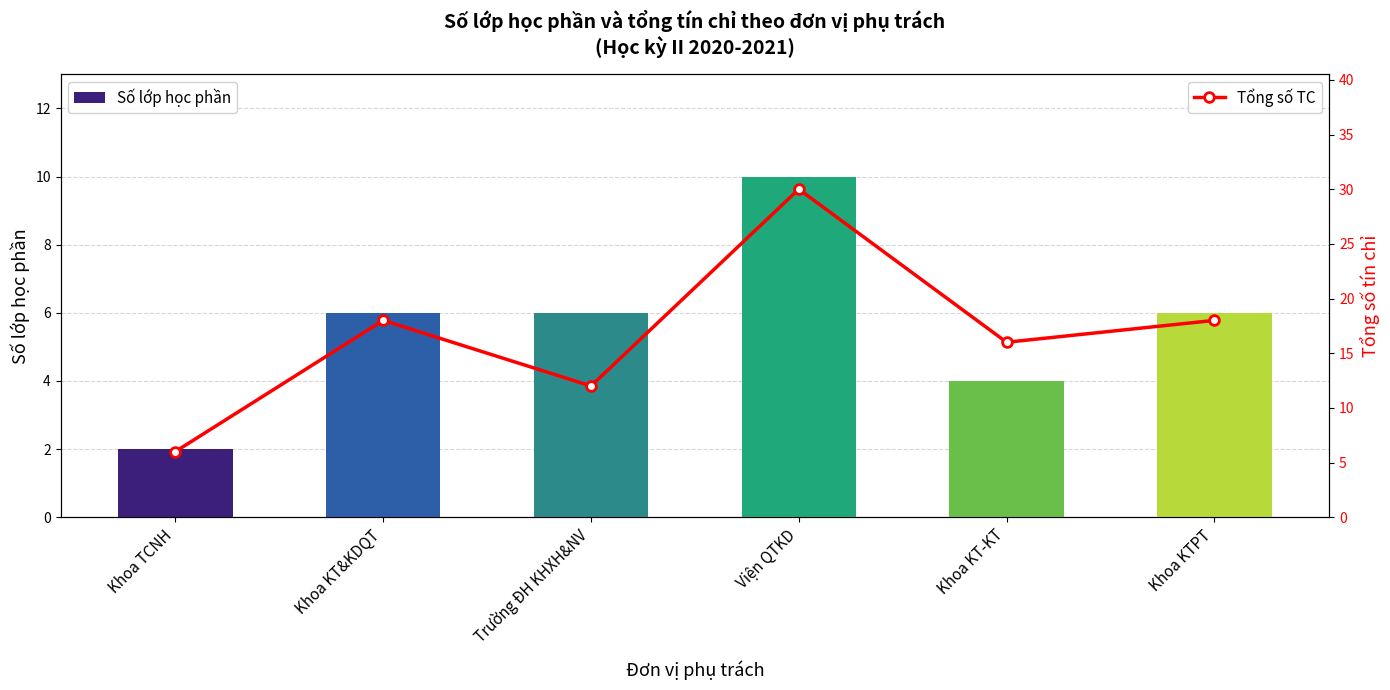

Between Khoa TCNH and Khoa KT&KDQT, which is larger?

Khoa KT&KDQT